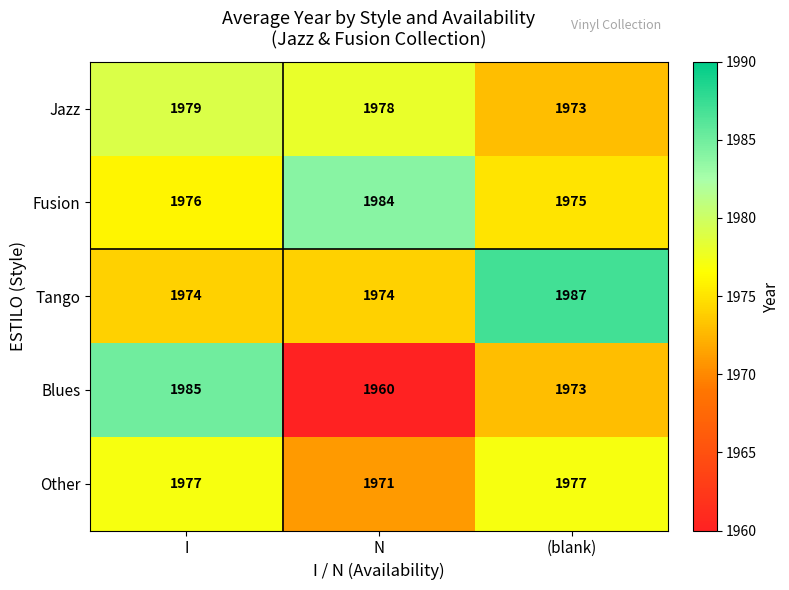

What is the average value of the Jazz series?

1977